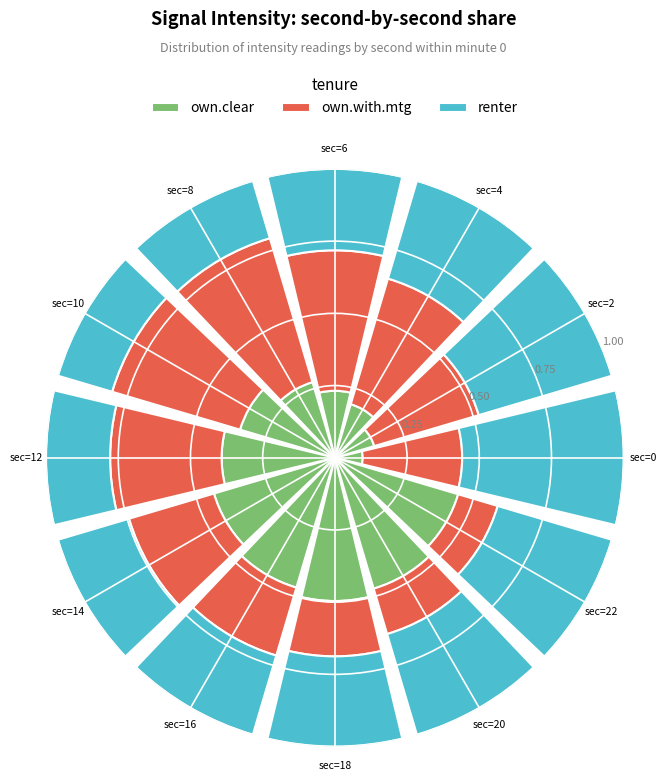

At which label does own.clear reach its minimum?

sec=0